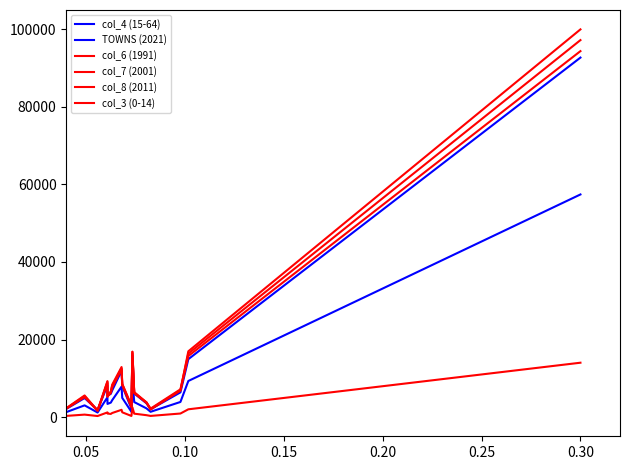

Which series has the largest total across all categories?

col_6 (1991)